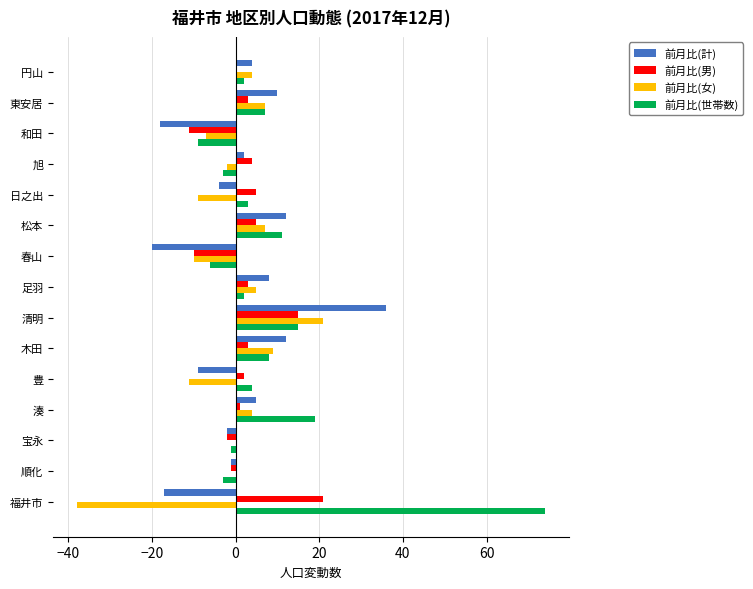

Between 松本 and 旭, which series saw the biggest shift?

前月比(世帯数)